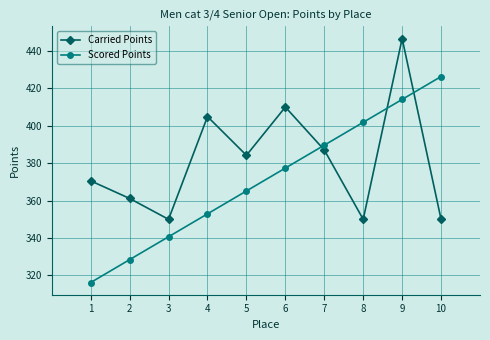

Count the number of data series in this chart.

2